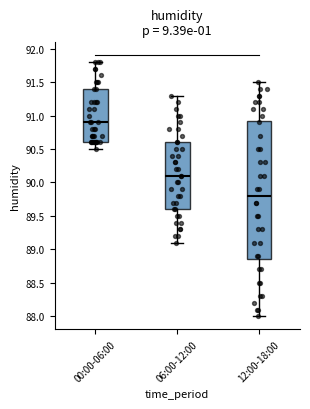

Comparing the boxes themselves (not the whiskers), which one is the tallest?

12:00-18:00